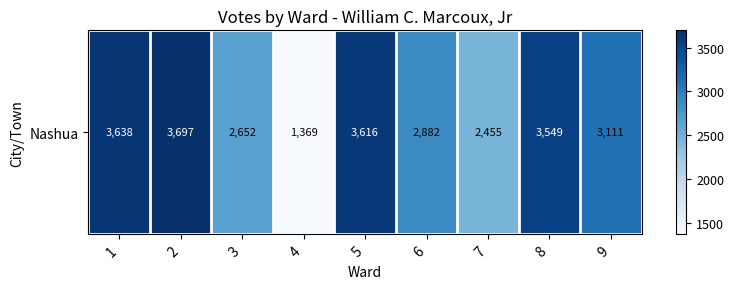

Is it true that the value at 6 is 2882?

True